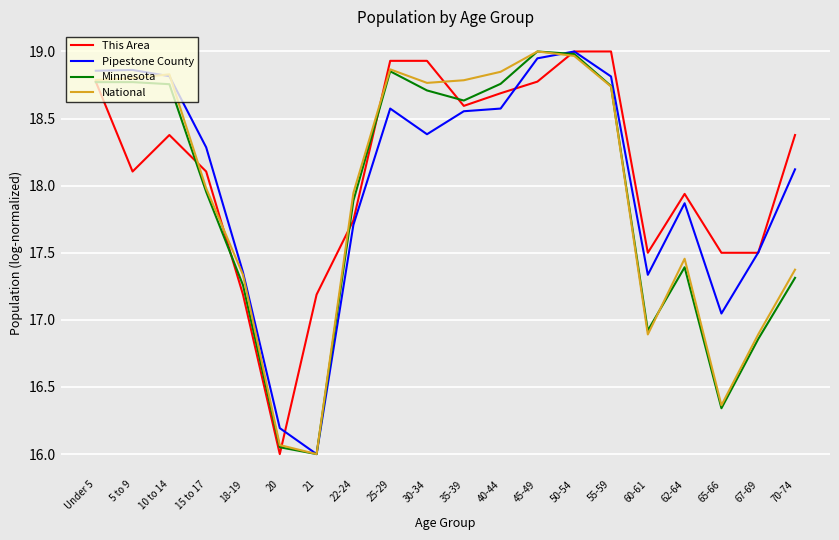

The National series shows 6.3 at Under 5. True or false?

False